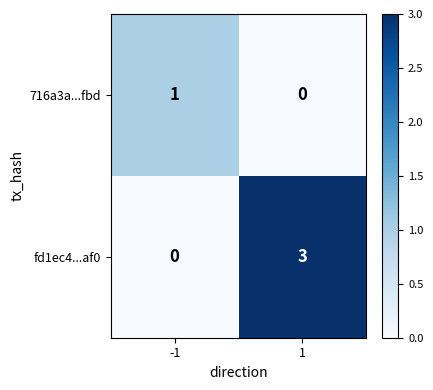

What is the total value across all series at 1?

3